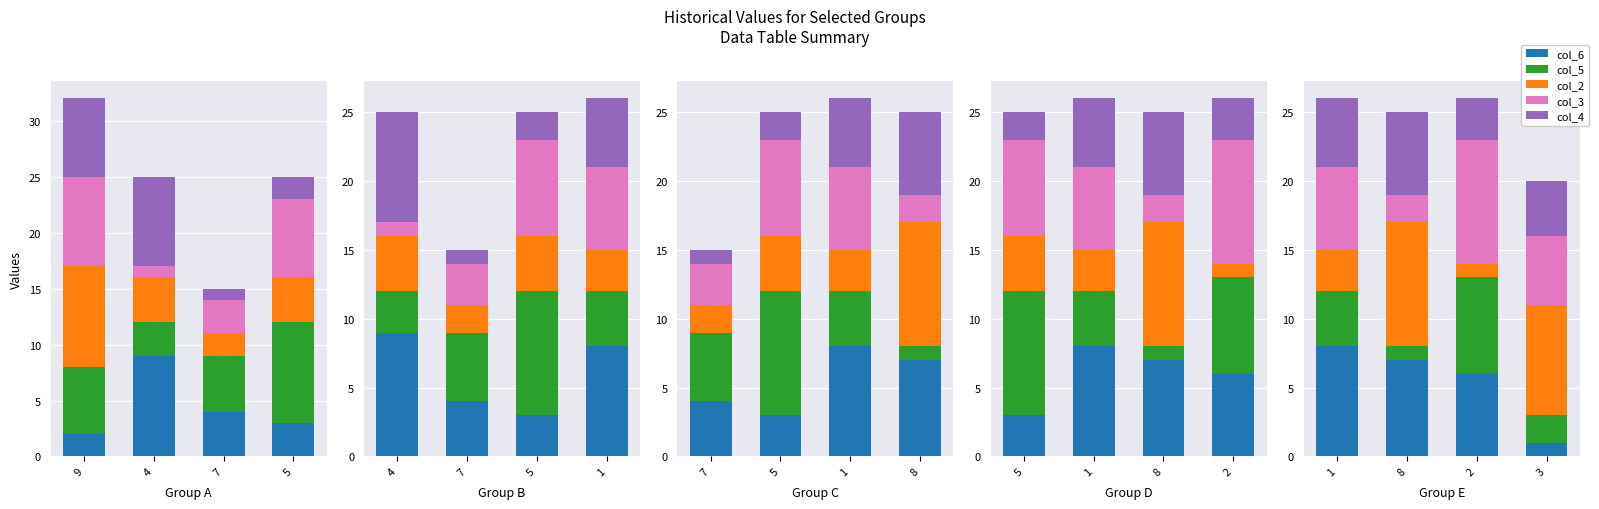

Which has a higher value, 8 or 3?

8